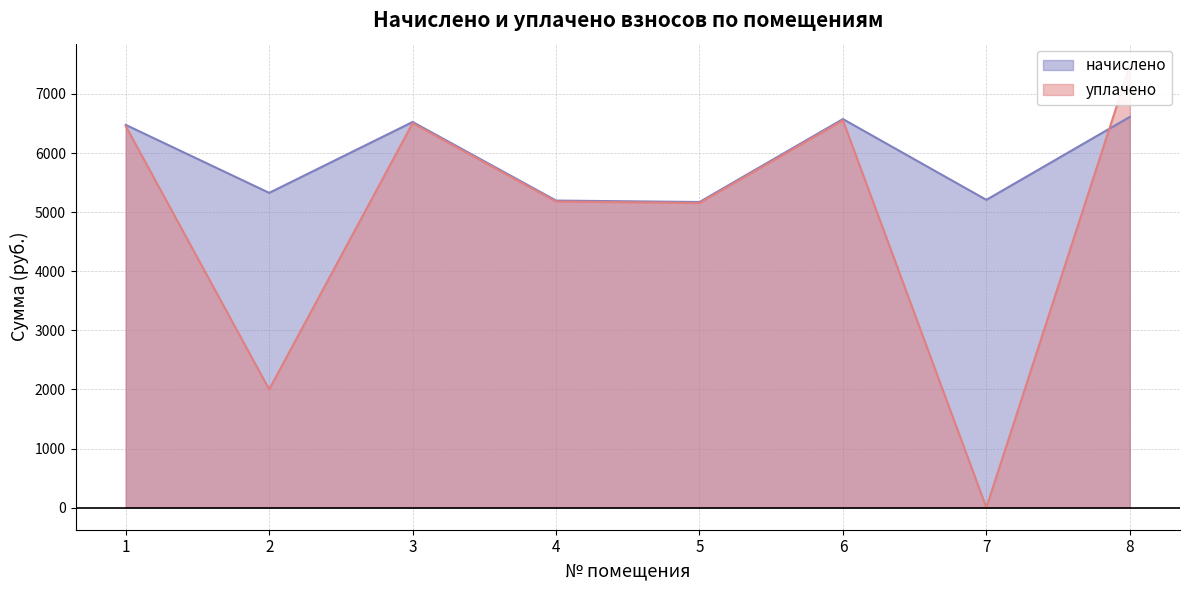

Is it true that уплачено equals 2716.5 at 5?

False